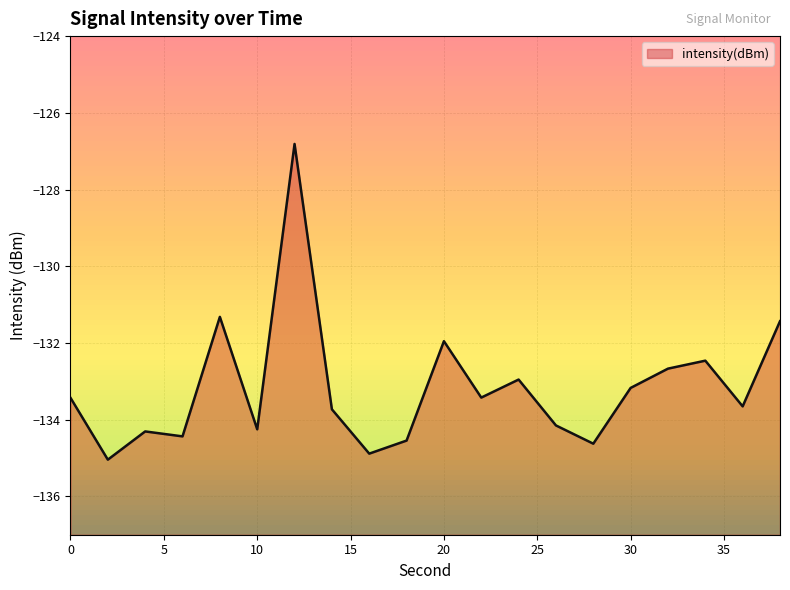

Which label corresponds to the largest value in the chart?

12